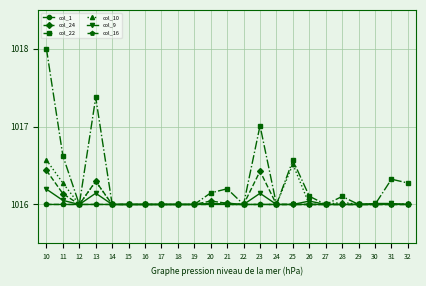

What is the greatest value displayed?

1018.0